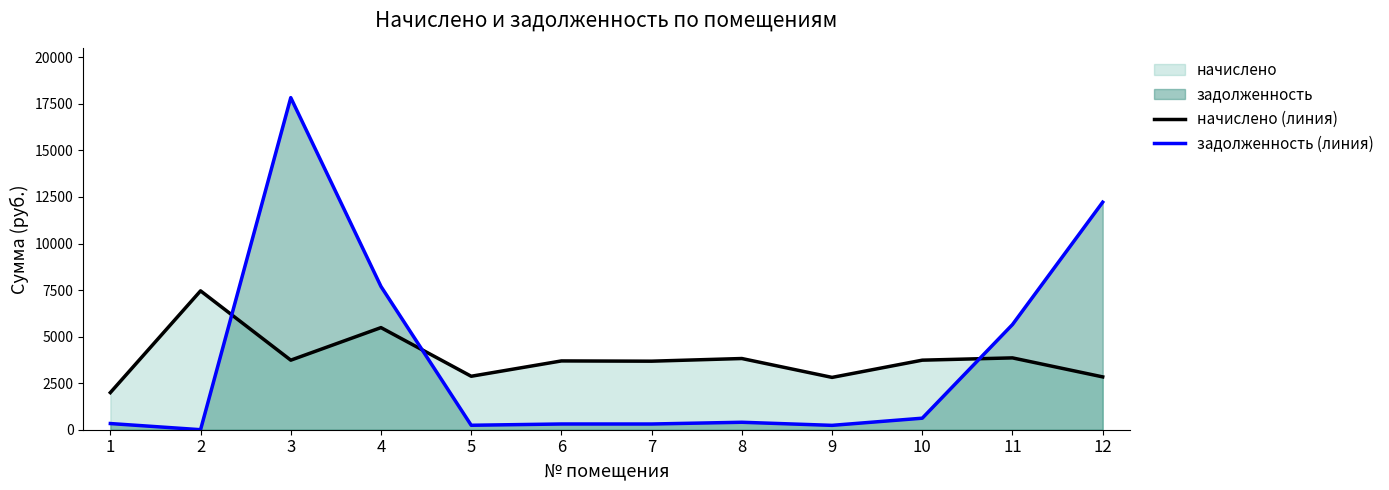

Is it true that начислено (линия) equals 2837.3 at 12?

True